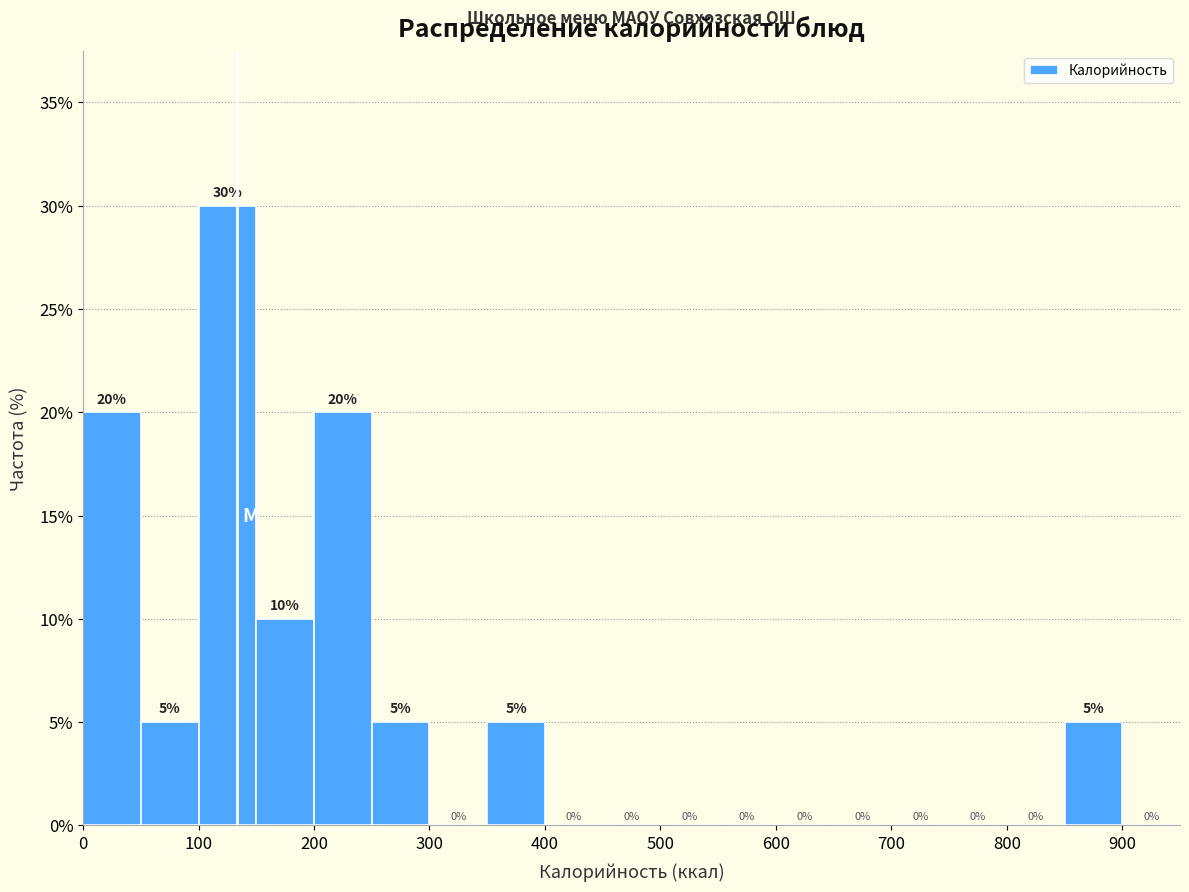

Which range on the x-axis has the tallest bar?

100 to 150